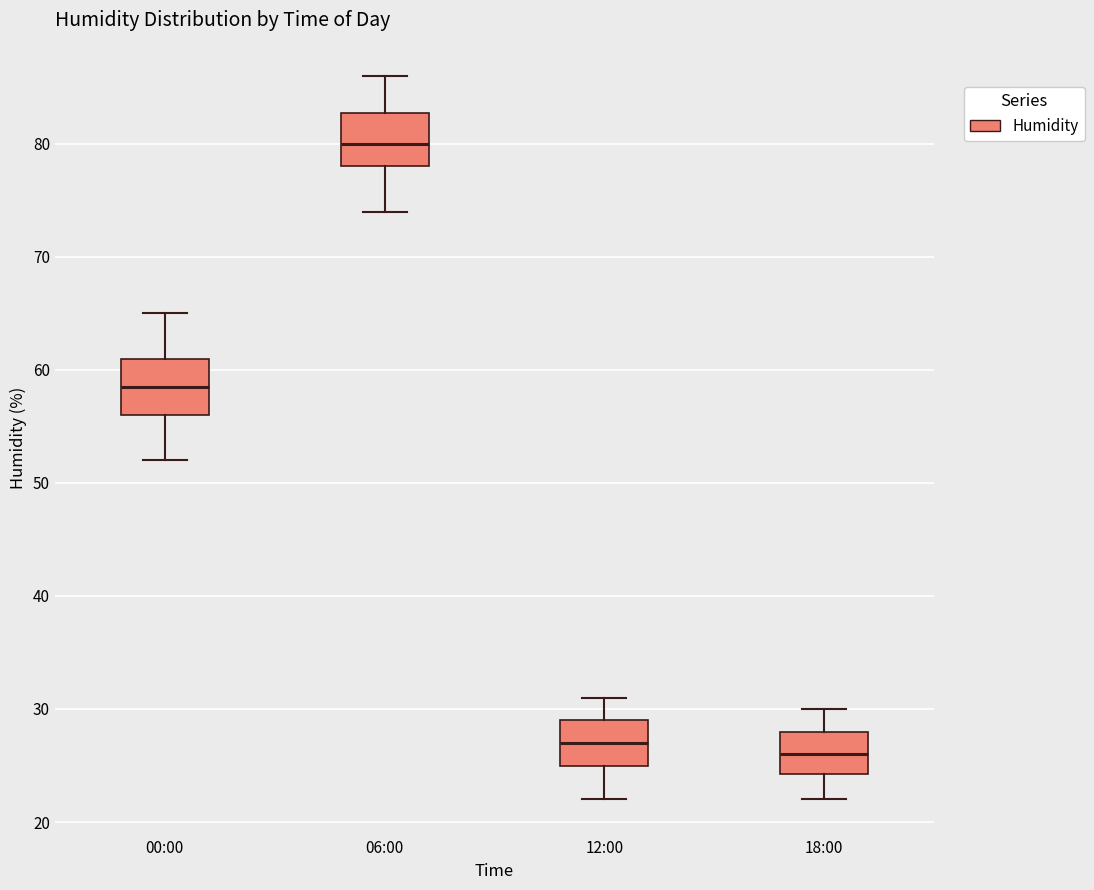

Reading left to right, transcribe this box plot: for each box, give where its median line is, the range the box spans, and where its two whiskers end, as read against the y-axis. The values are not printed on the chart, so give them approximately, as read against the axis.

00:00: median 59, box 56 to 61, whiskers 52 to 65
06:00: median 80, box 78 to 83, whiskers 74 to 86
12:00: median 27, box 25 to 29, whiskers 22 to 31
18:00: median 26, box 24 to 28, whiskers 22 to 30